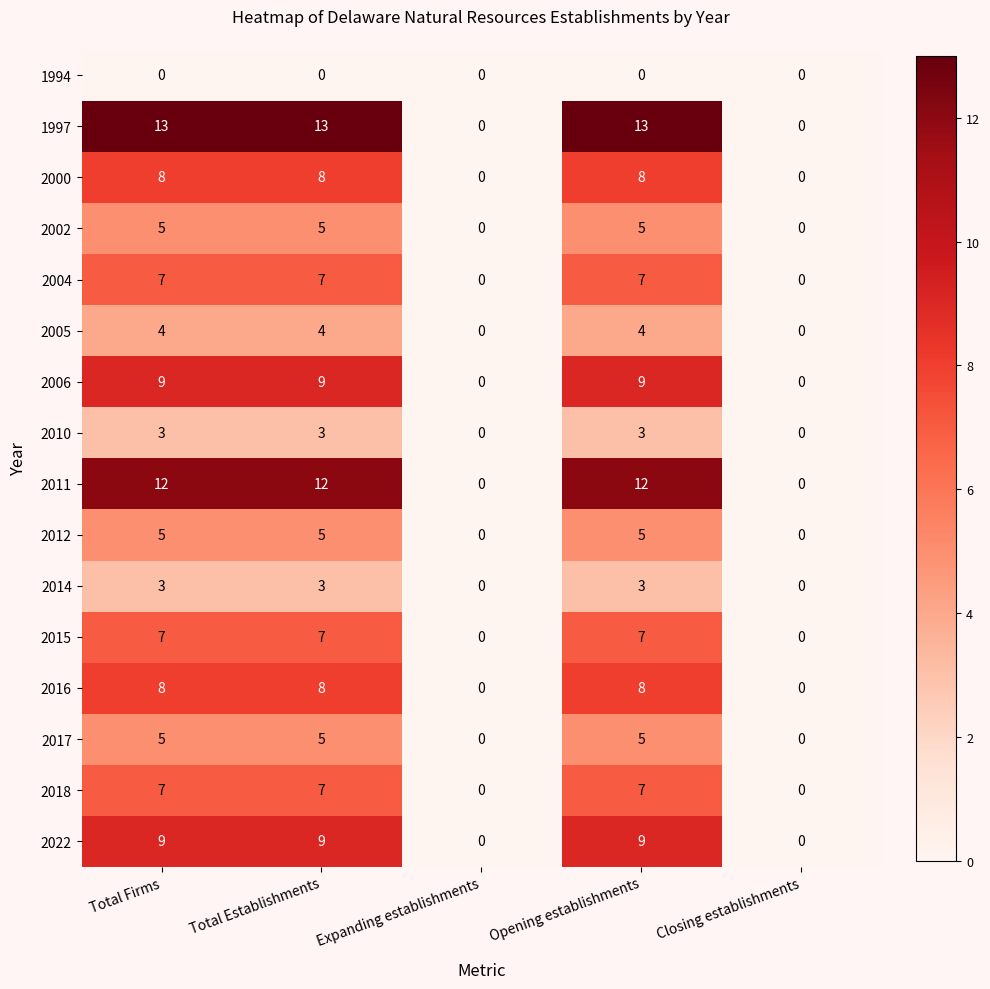

The 2022 series shows 9 at Total Establishments. True or false?

True